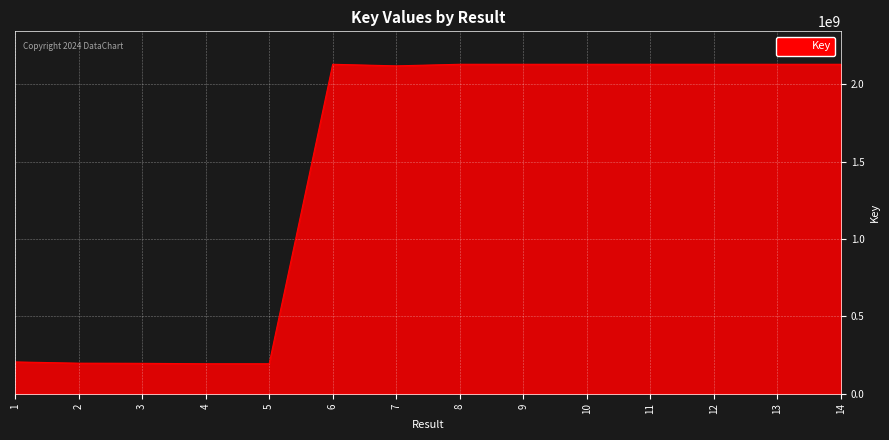

What is the change in value from 2 to 14?

+1932871346